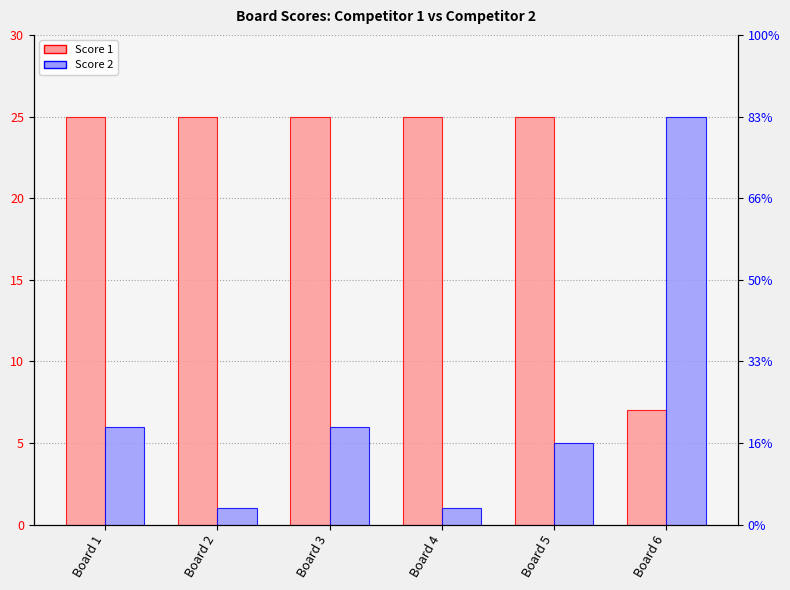

Rank the categories by Score 2 value from highest to lowest.

Board 6, Board 1, Board 3, Board 5, Board 2, Board 4